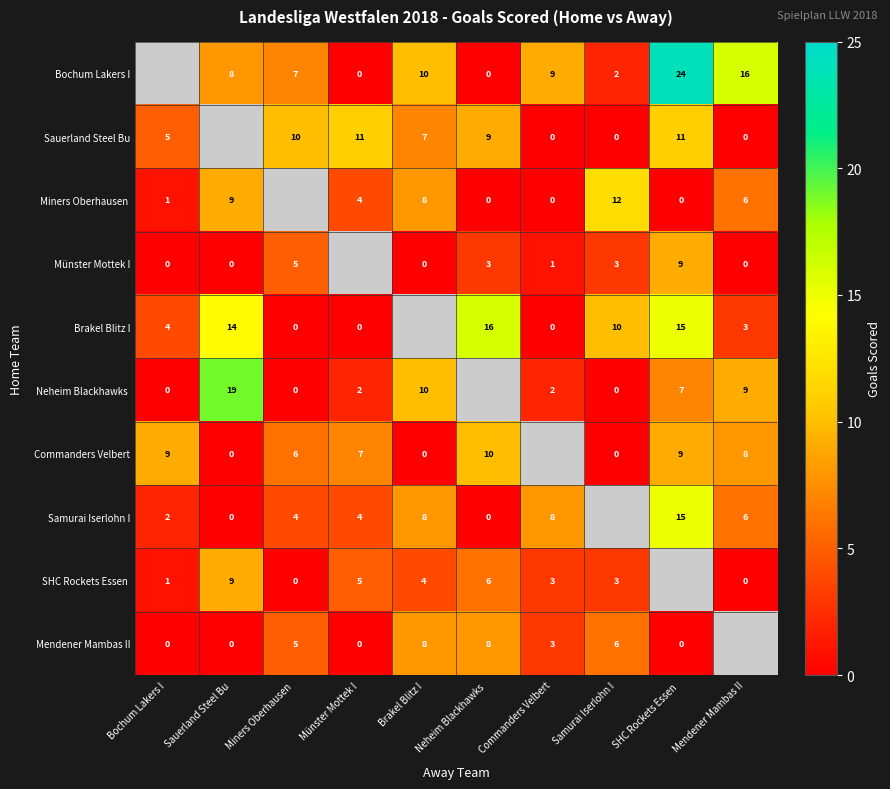

Which label corresponds to the largest value in the chart?

SHC Rockets Essen 